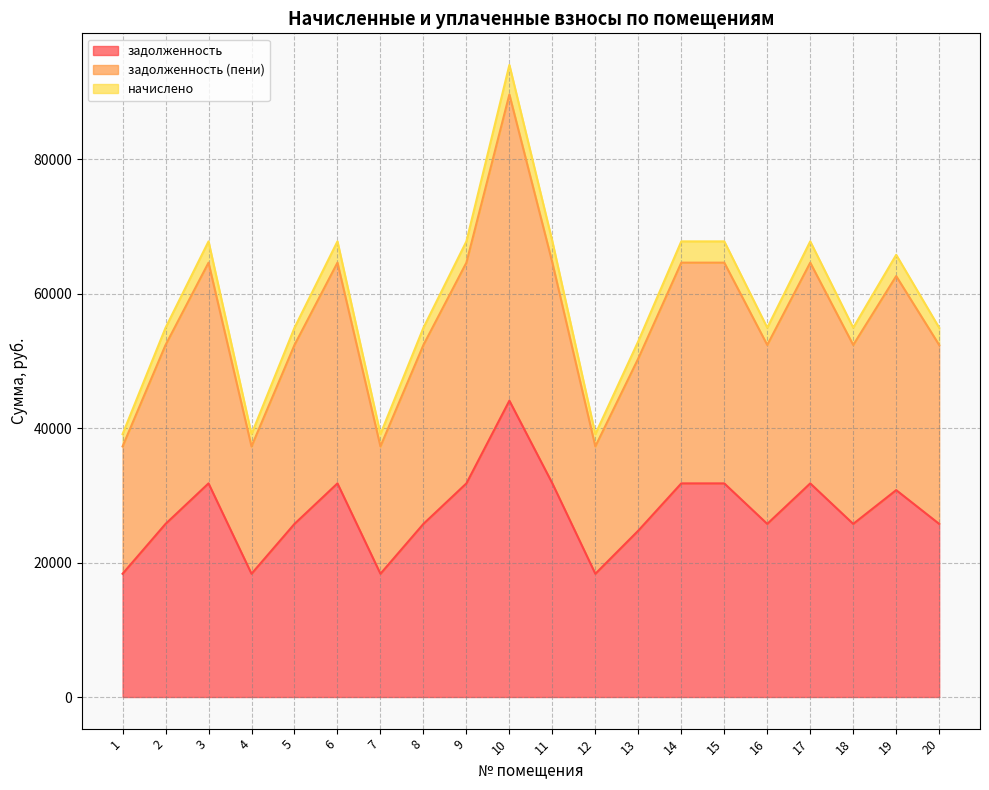

How many series are shown in this chart?

3